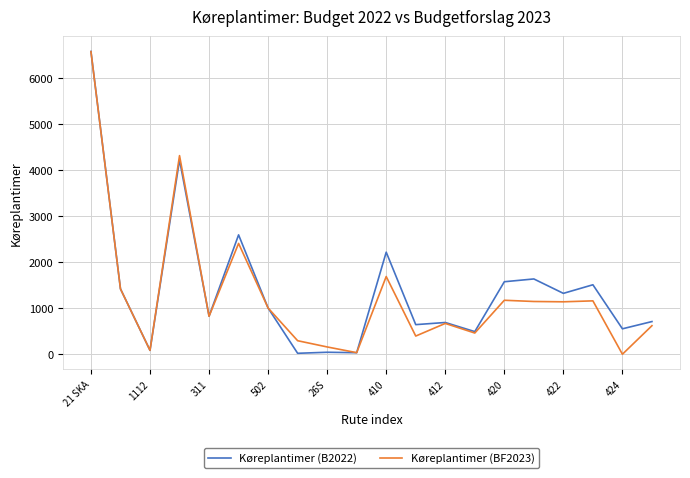

How many values in the Køreplantimer (BF2023) series exceed 1004?

10